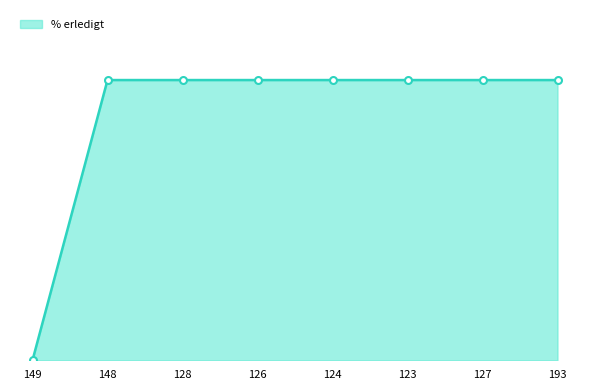

Is this an area chart (filled region under the line)?

Yes